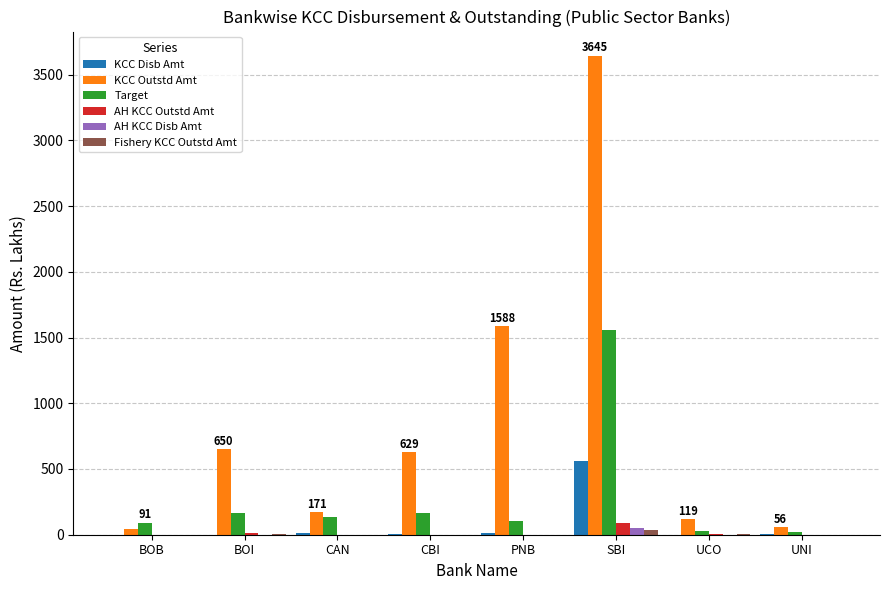

True or false: AH KCC Disb Amt has a value of 0.0 at UCO.

True